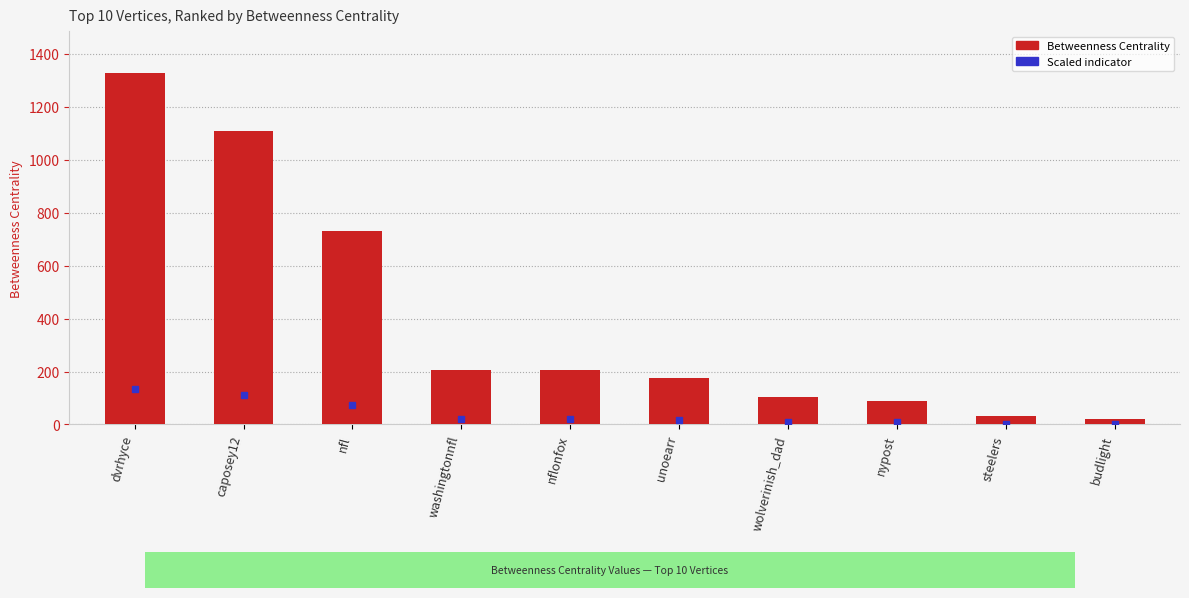

At which label does the data first exceed 207?

dvrhyce